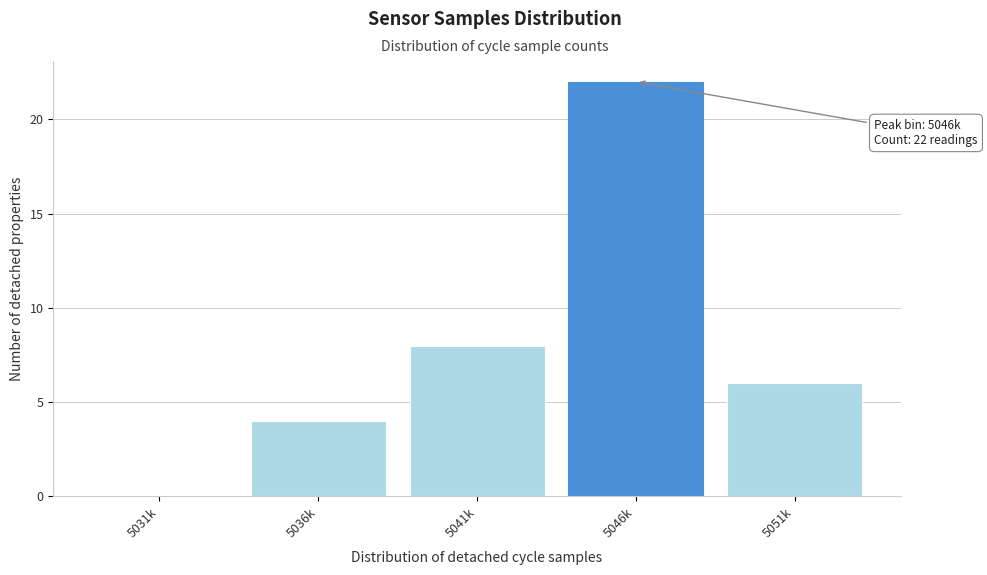

Reading left to right, list all the values displayed in this chart.

5031k=0	5036k=4	5041k=8	5046k=22	5051k=6